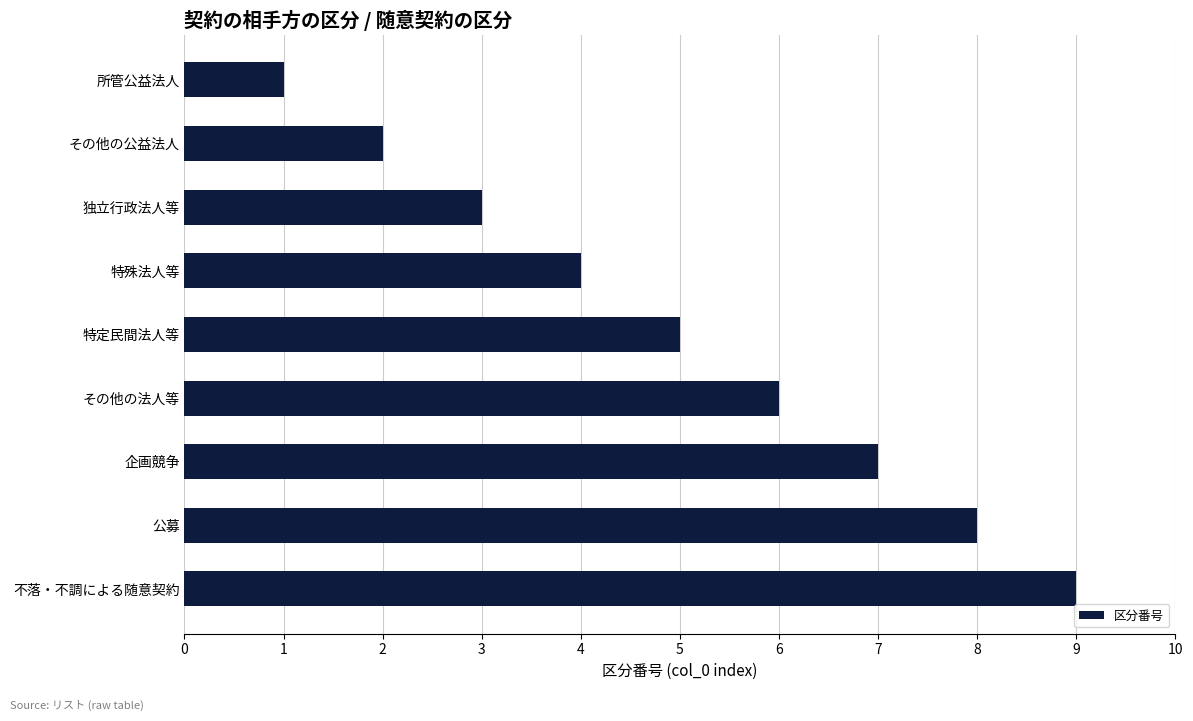

What is the change in value from その他の法人等 to 不落・不調による随意契約?

+3